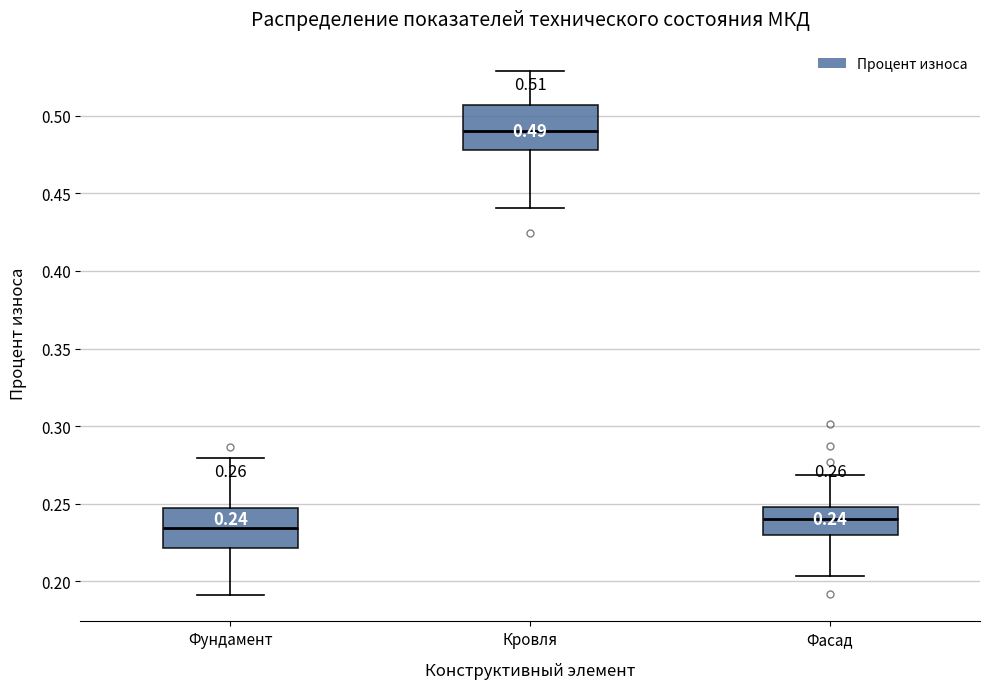

Which box has the highest median line?

Кровля